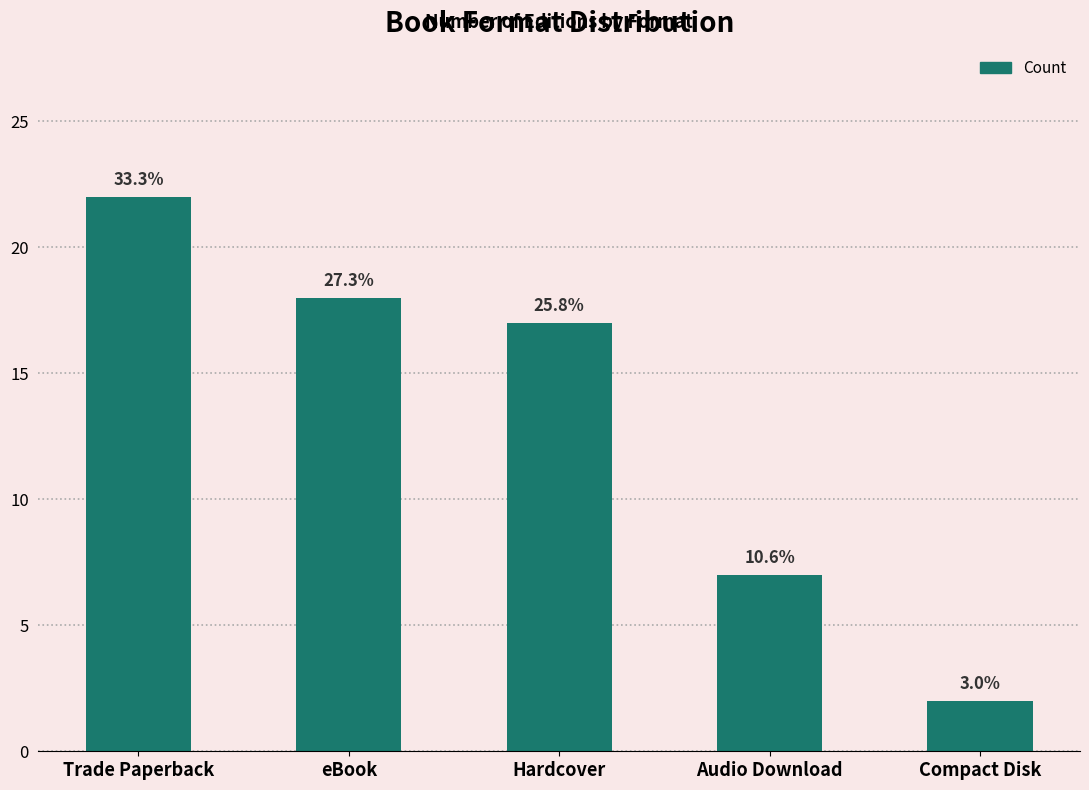

Does the chart contain any negative values?

No